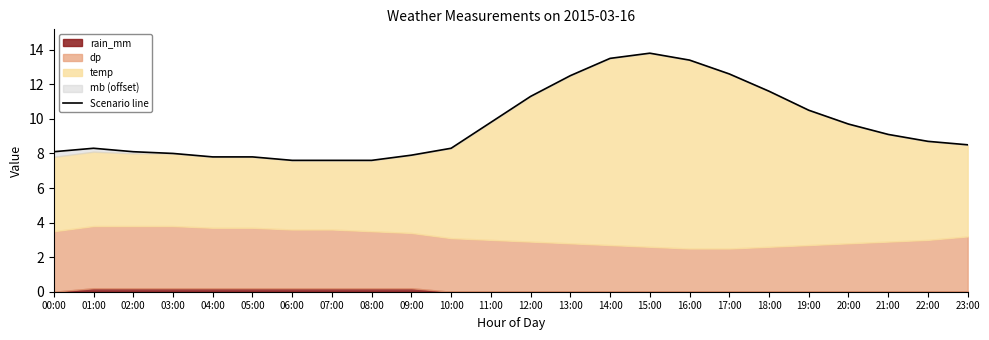

Between 11:00 and 09:00, which is larger?

11:00